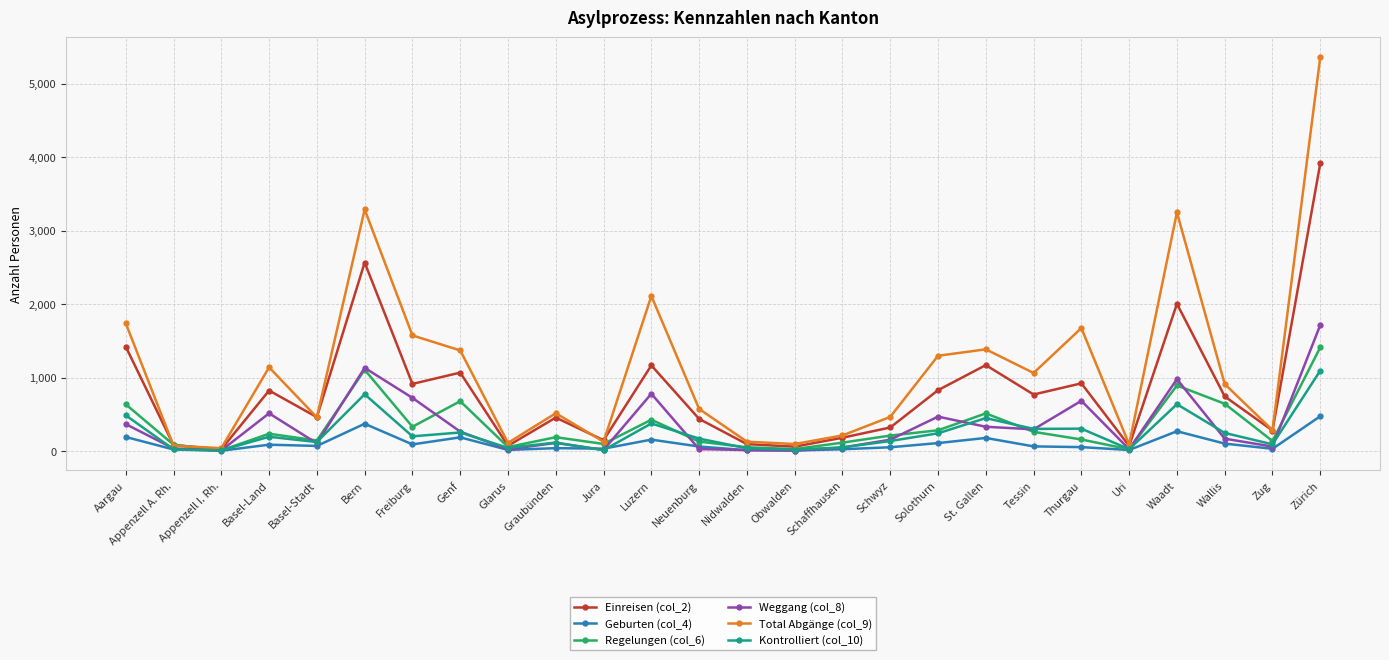

How many series are shown in this chart?

6